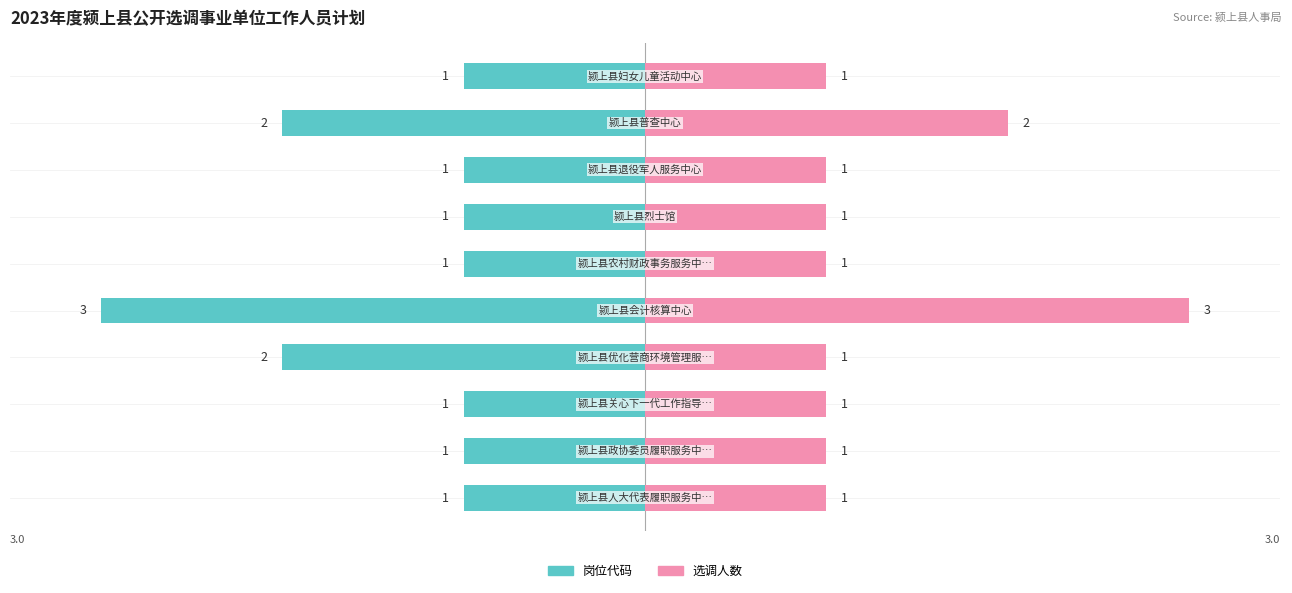

What value does the 岗位代码 series have at 1?

-1